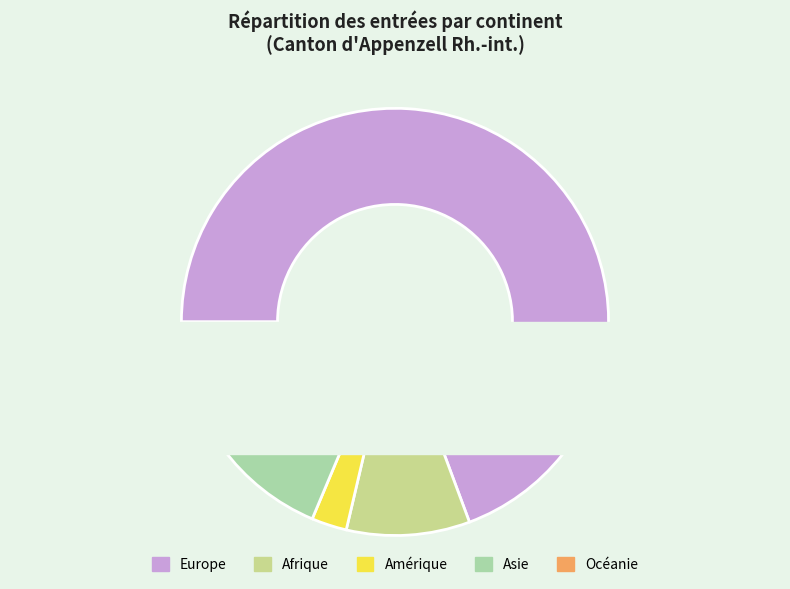

To the nearest percent, what is the average slice percentage?

20%